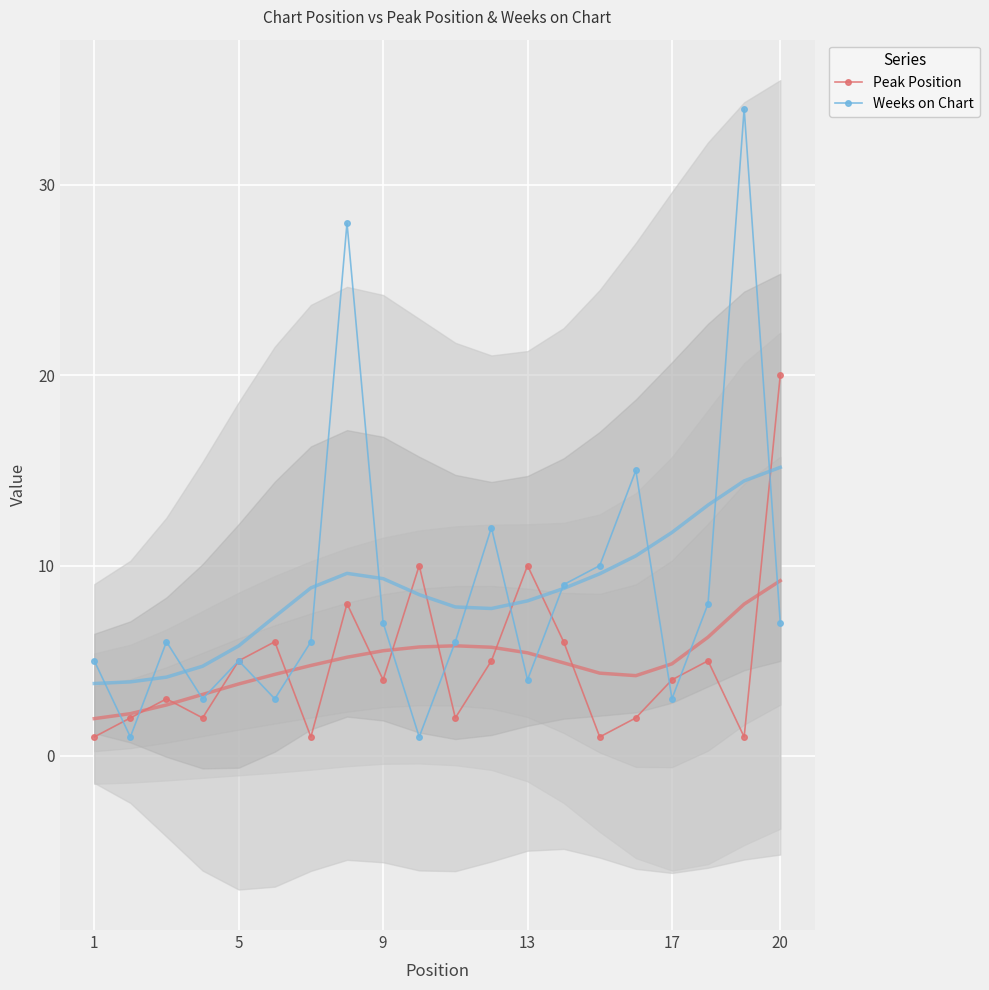

How many interior local peaks does the Weeks on Chart series have?

6